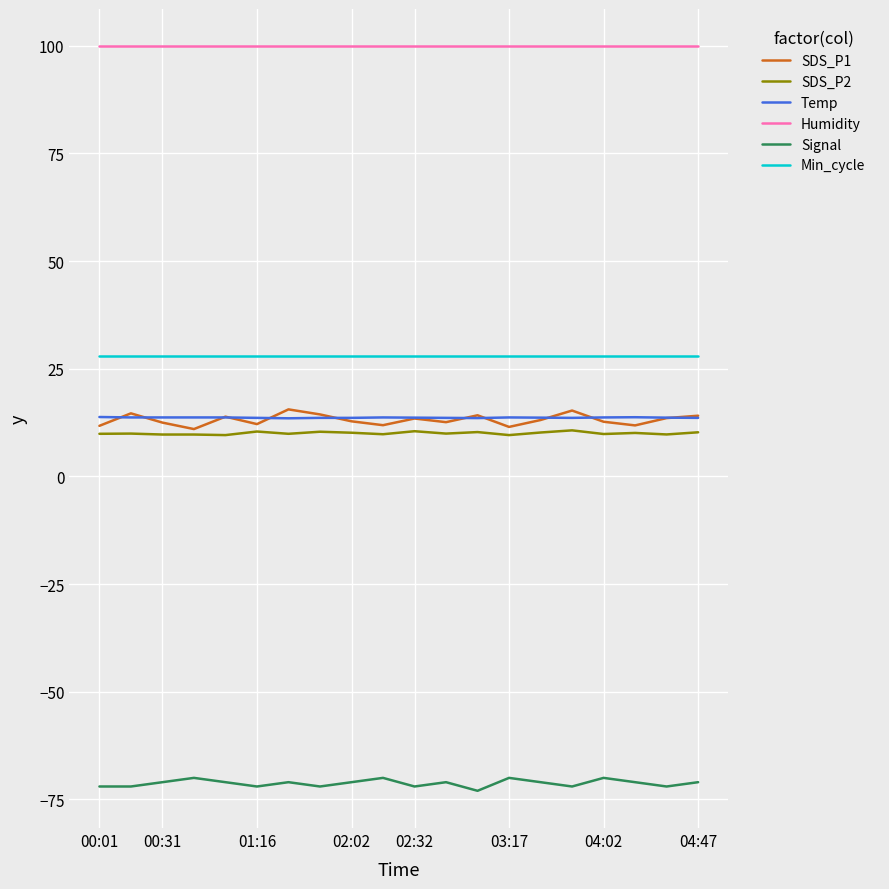

Does the chart have visible grid lines?

Yes